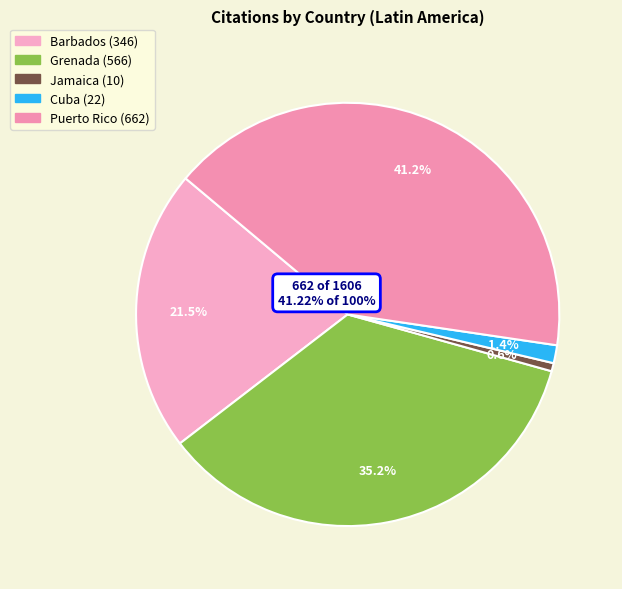

What portion of the pie excludes Cuba?

98.6%